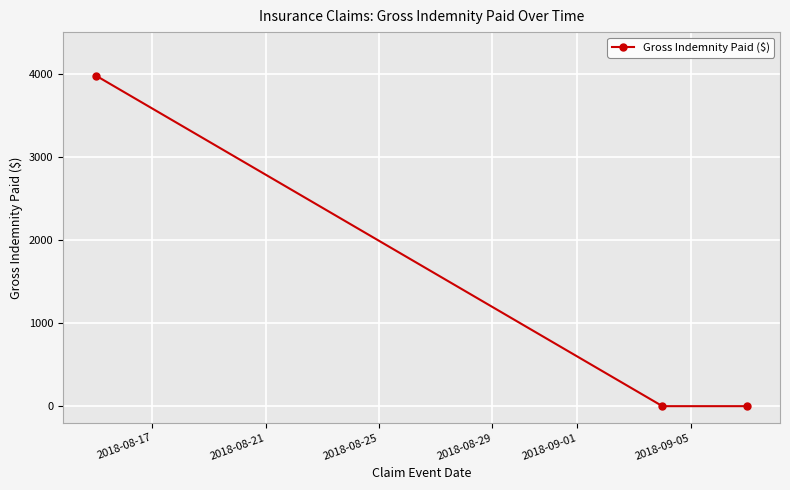

What is the greatest value displayed?

3977.6